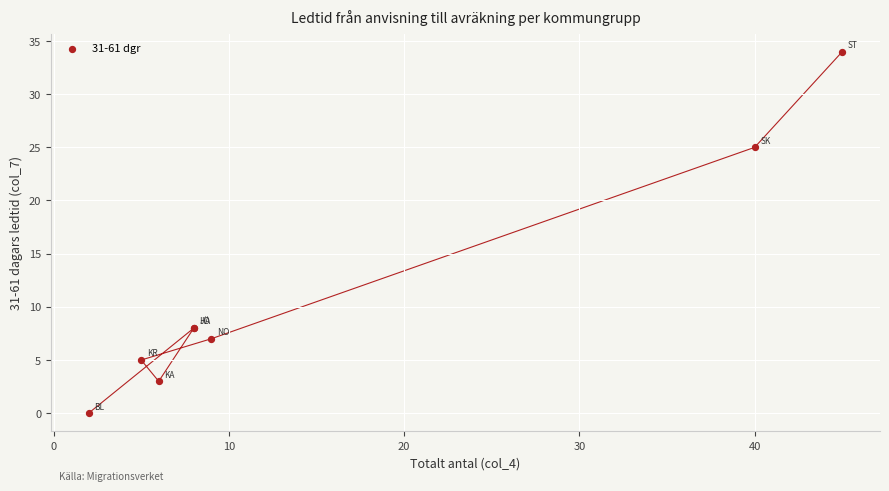

What Y value in the scatter plot is closest to 17?

25